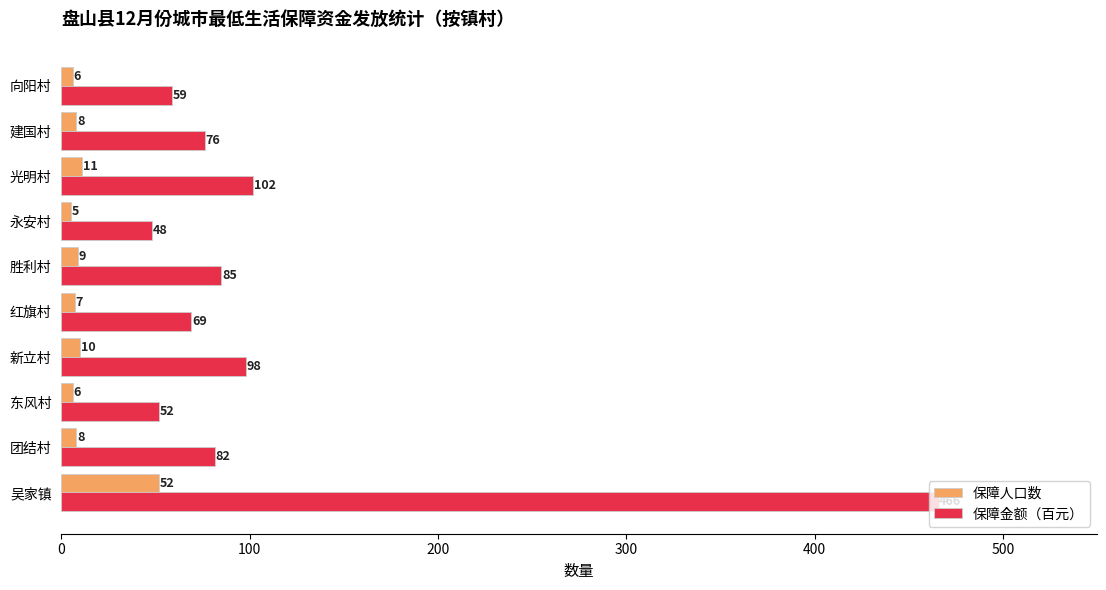

List the labels in order of 保障金额（百元） value, largest first.

吴家镇, 光明村, 新立村, 胜利村, 团结村, 建国村, 红旗村, 向阳村, 东风村, 永安村